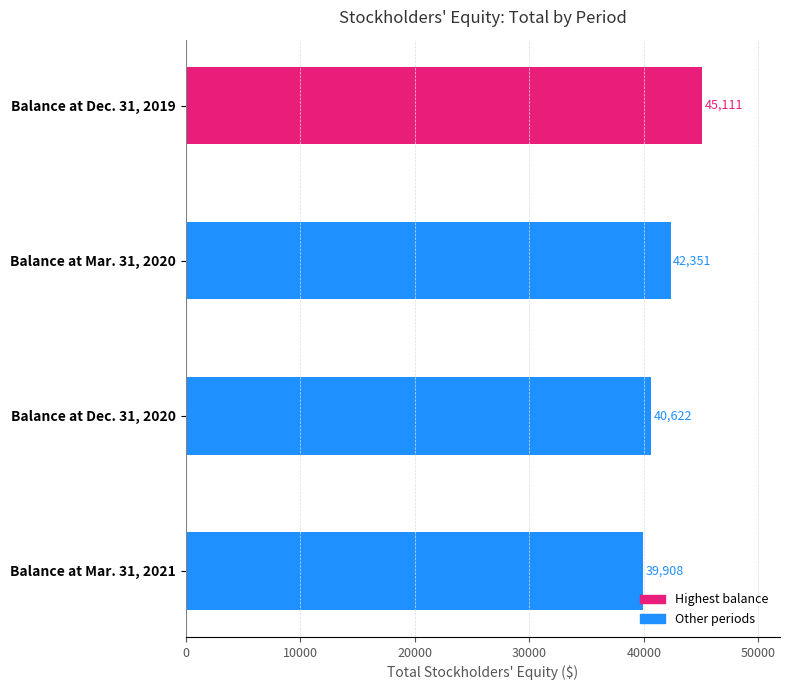

Where is the data nearest to the value 42509?

Balance at Mar. 31, 2020